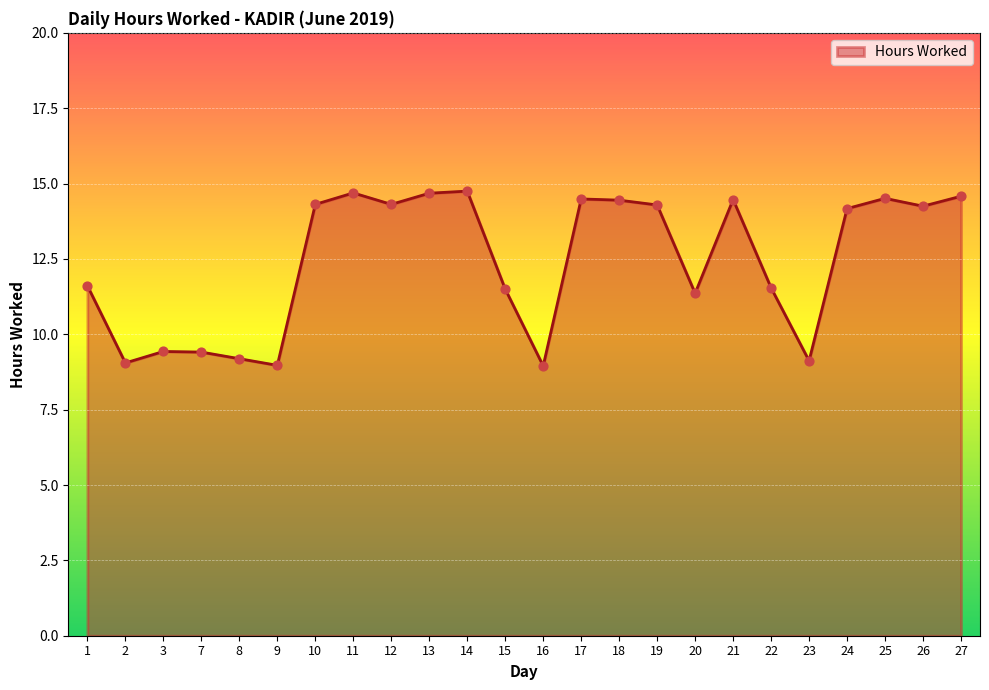

Approximately how many times larger is the value at 16 compared to 3?

0.9